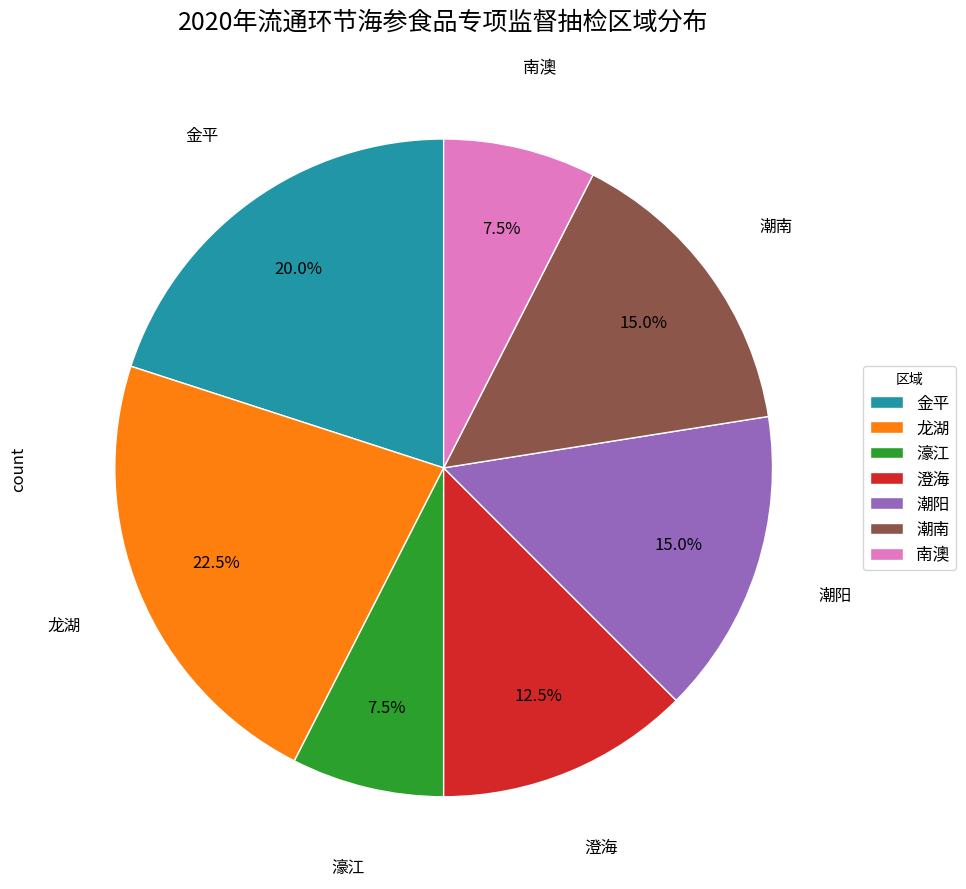

Count the number of slices in the pie.

7